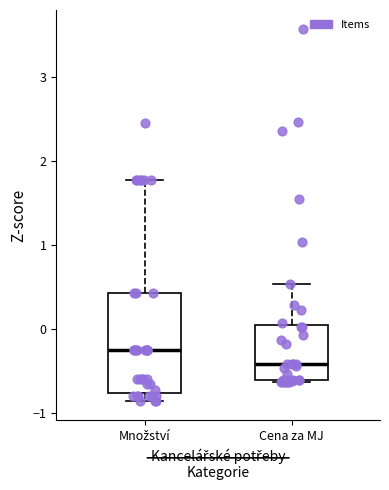

Which box has the lowest median line?

Cena za MJ